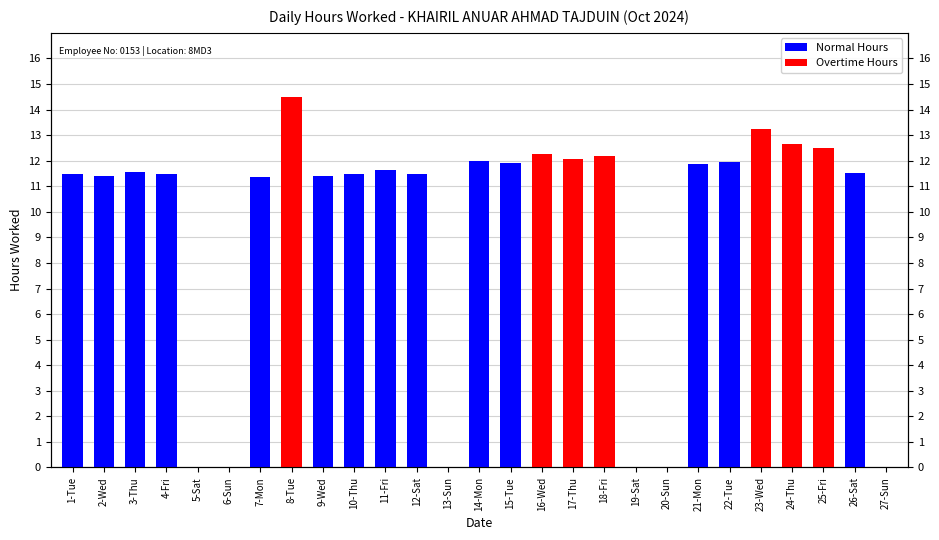

Is it true that Normal Hours equals 15.6 at 7-Mon?

False